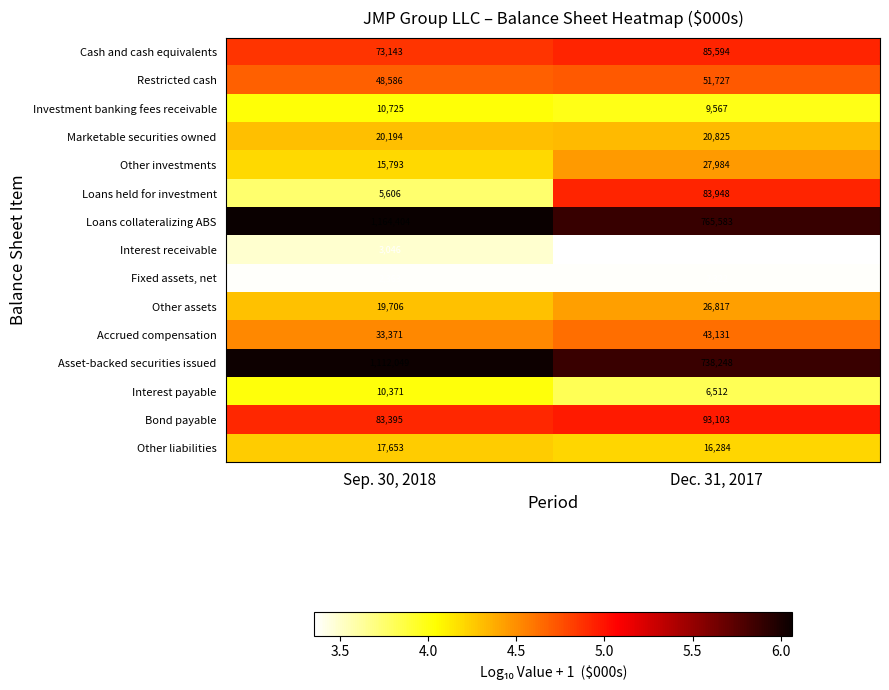

Is it true that Accrued compensation equals 43131 at Dec. 31, 2017?

True